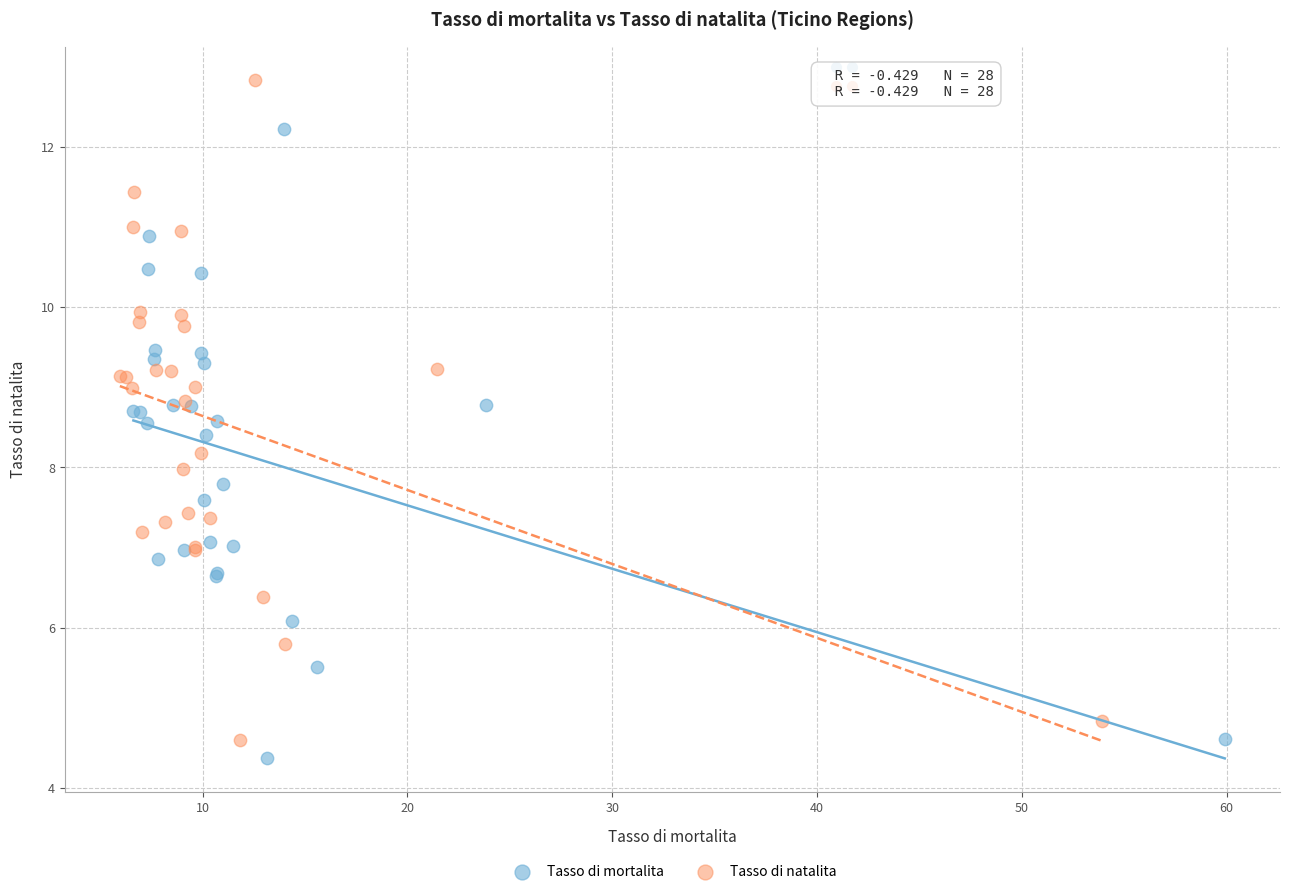

Which series contains the highest Y value?

Tasso di natalita